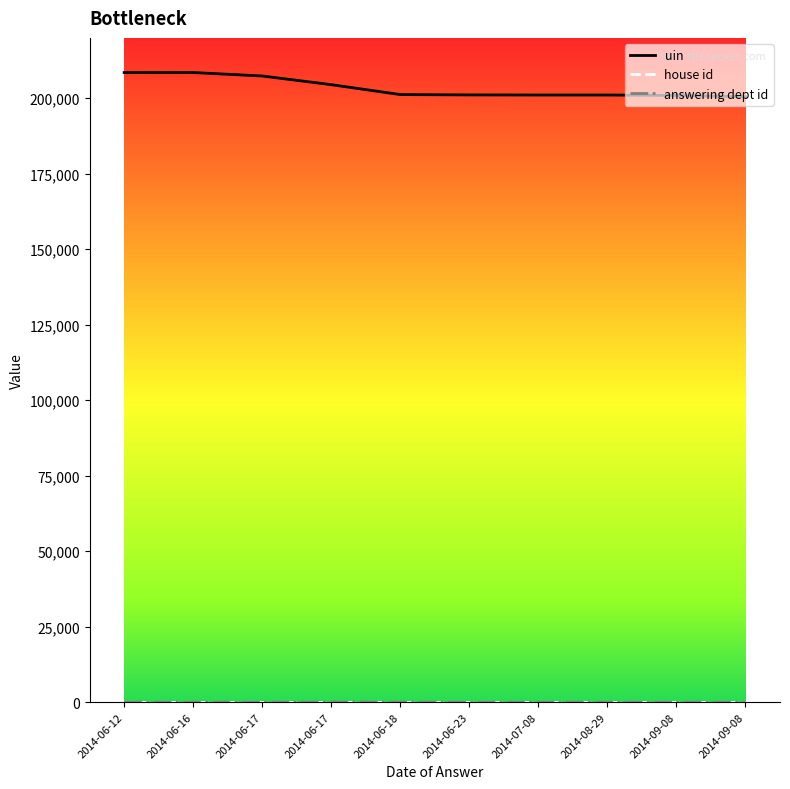

Which category has the lowest value across all series?

2014-06-12